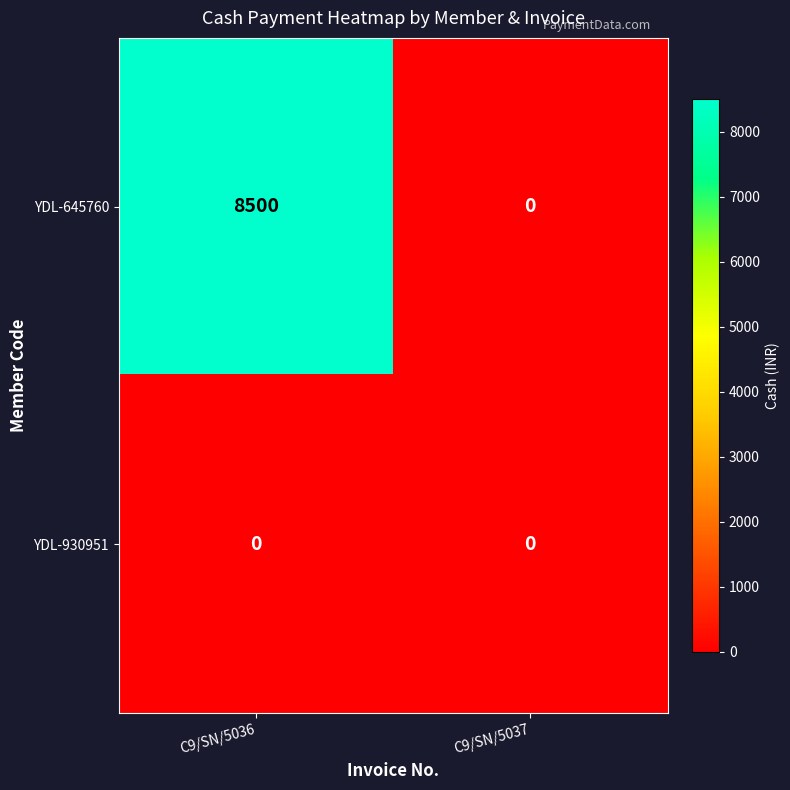

Is it true that YDL-930951 equals 0 at C9/SN/5036?

True